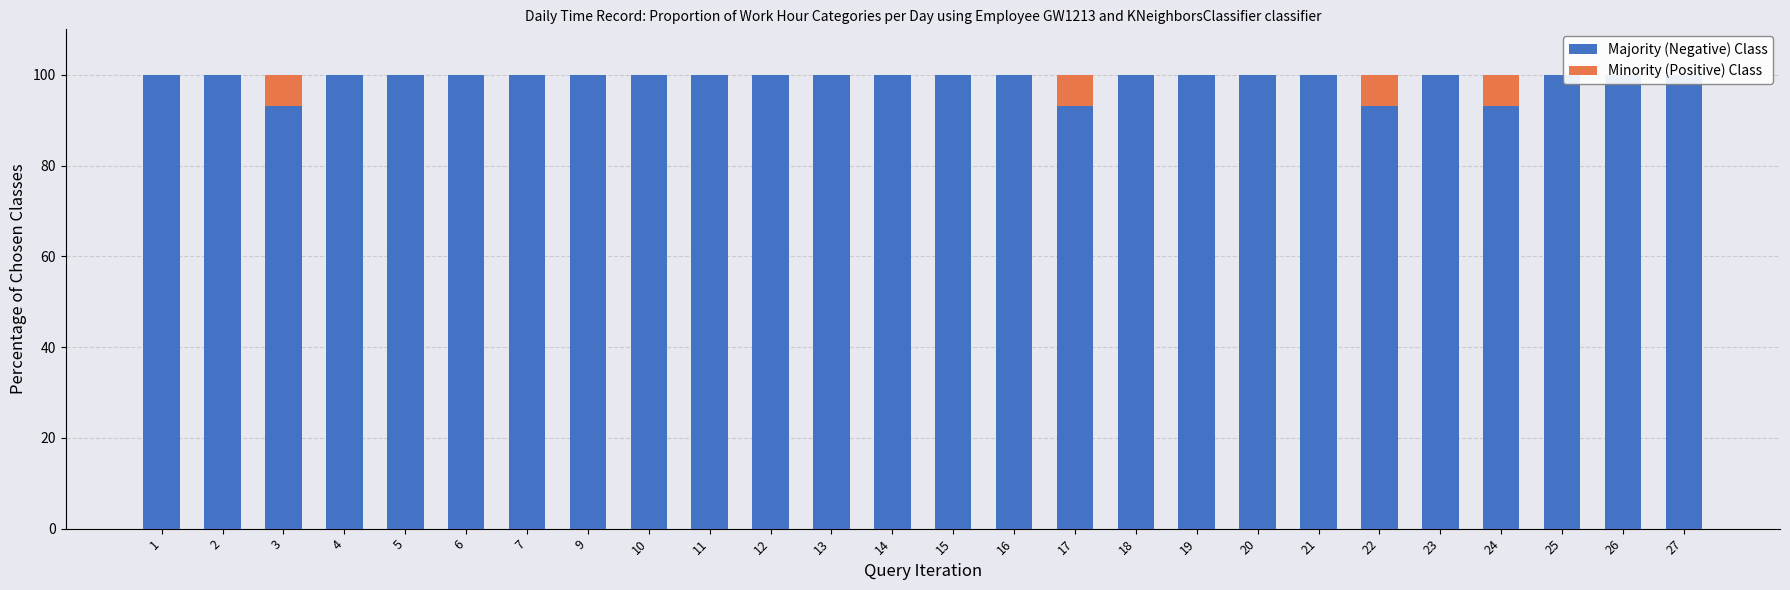

How many values in the Minority (Positive) Class series exceed 0?

4